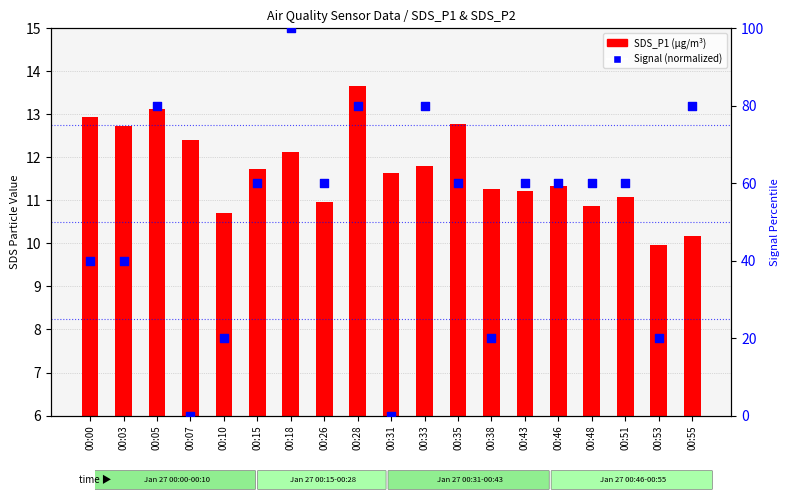

What is the total value across all series at 00:48?

70.9